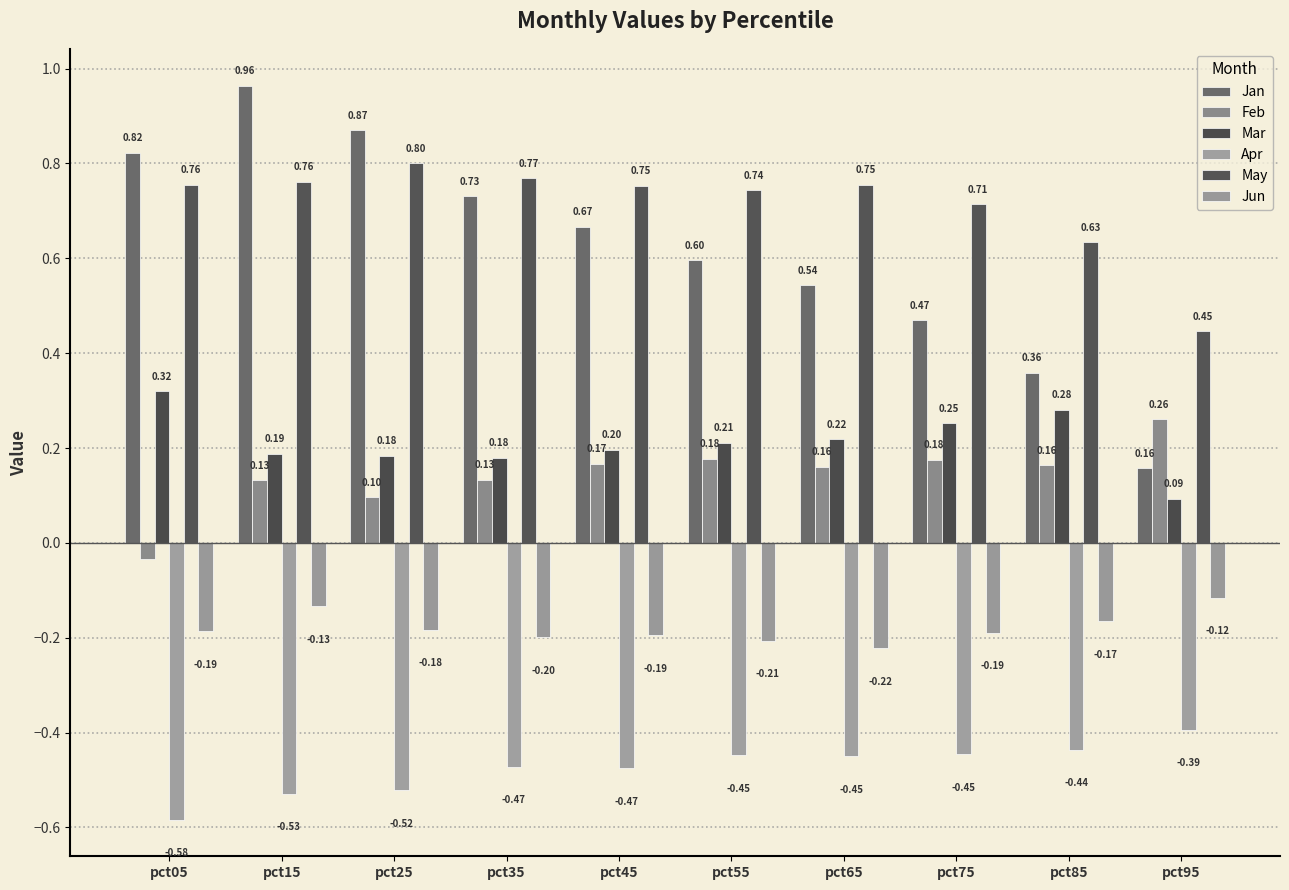

How many bars are there in each group?

6